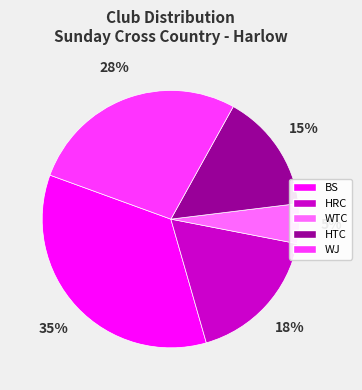

Which slice is the smallest?

WTC